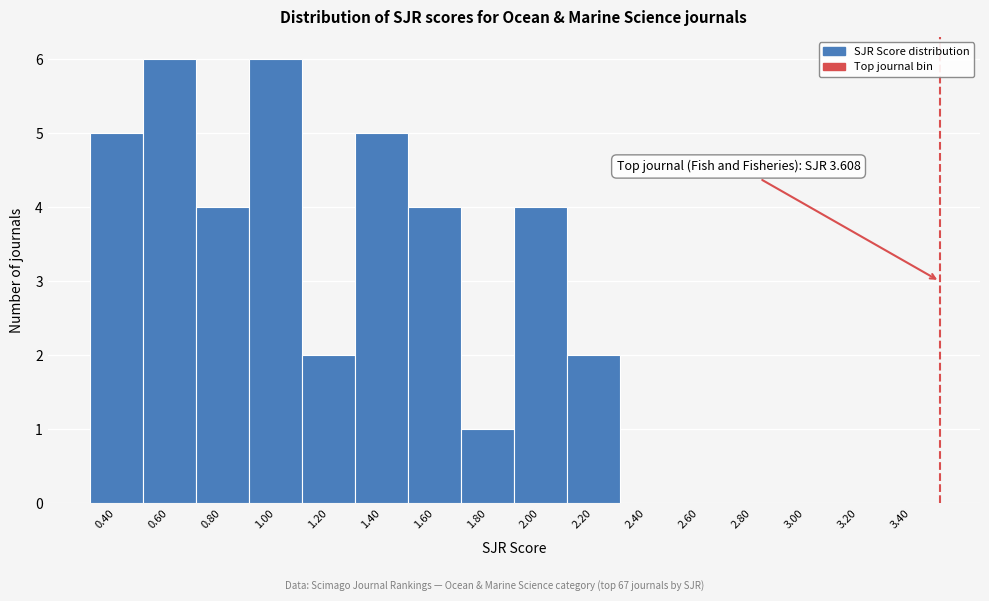

Reading right to left, what are all the values shown in this chart?

3.40=0	3.20=0	3.00=0	2.80=0	2.60=0	2.40=0	2.20=2	2.00=4	1.80=1	1.60=4	1.40=5	1.20=2	1.00=6	0.80=4	0.60=6	0.40=5